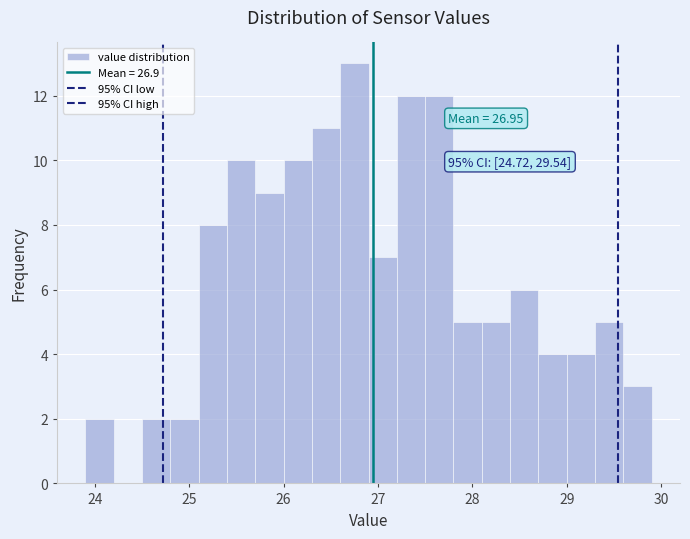

Around what value on the x-axis is the tallest bar? Give the approximate position of its centre, as read against the axis.

26.8